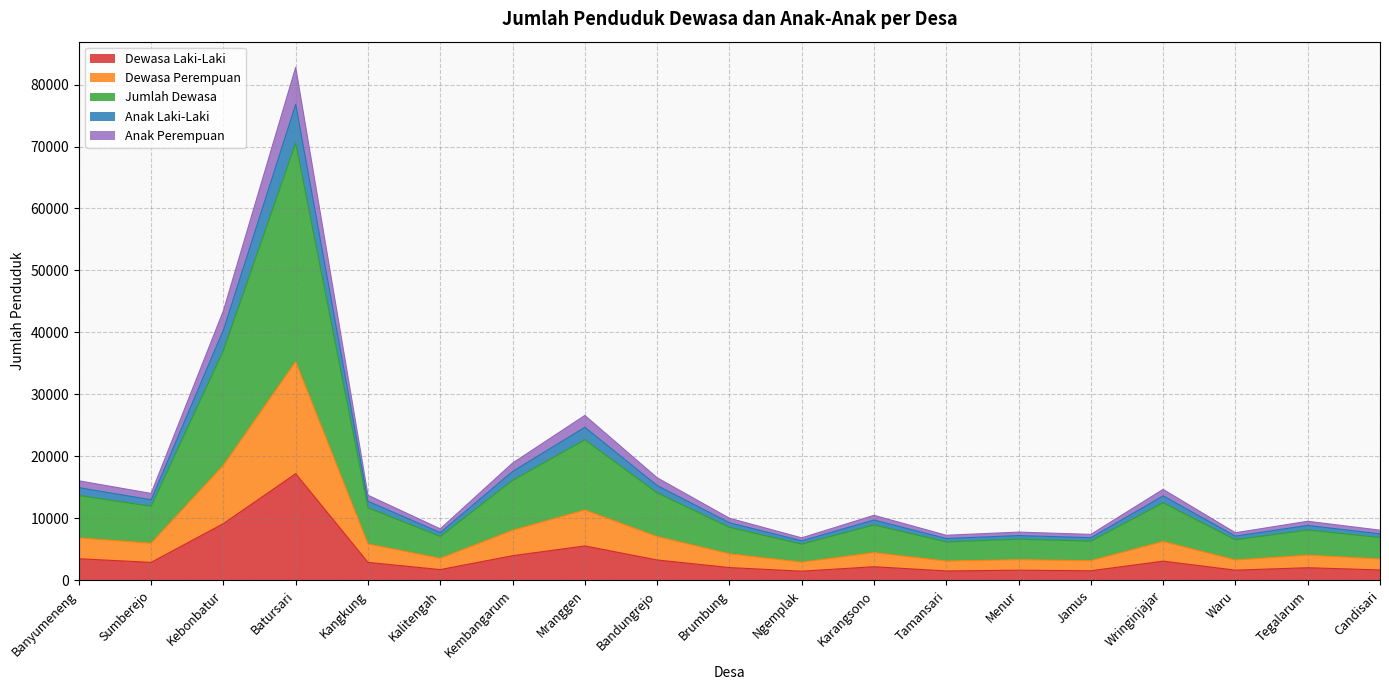

At which category is the sum across all series the highest?

Batursari